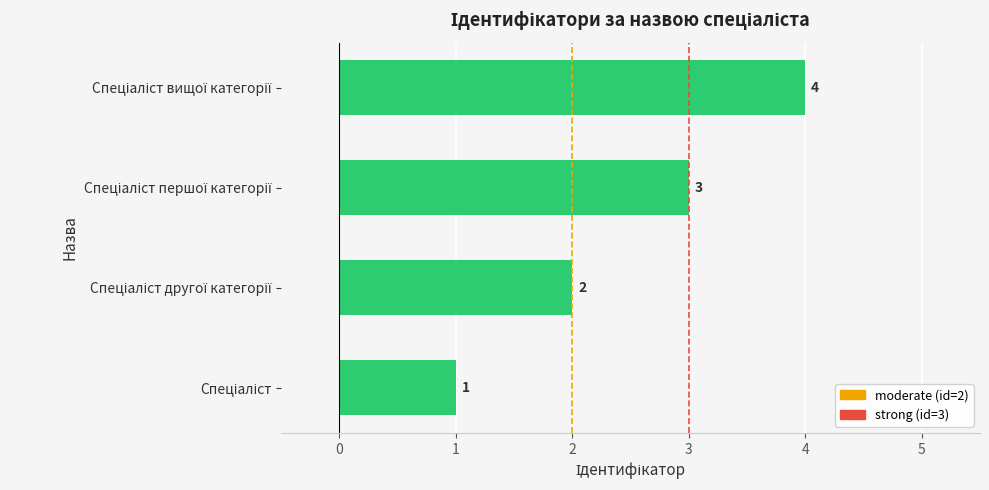

What is the greatest value displayed?

4